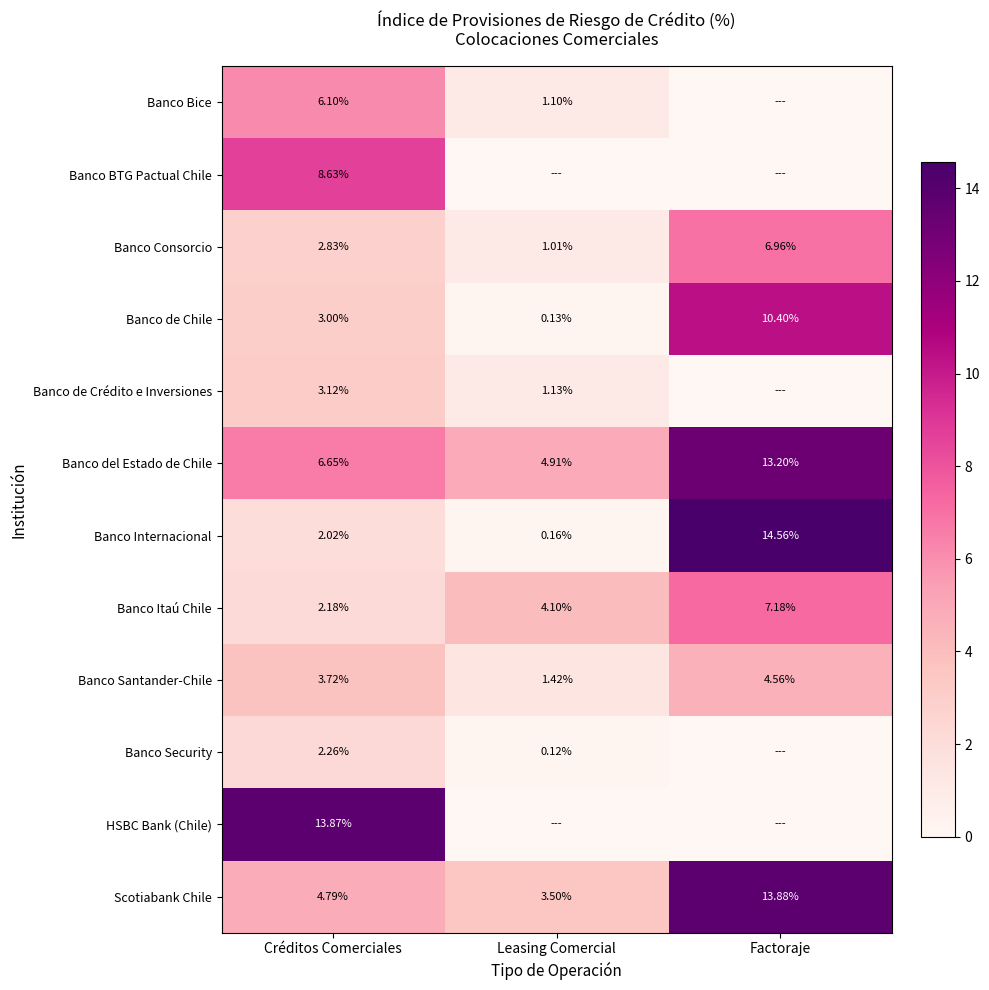

Where does the Scotiabank Chile series first go above 4?

Créditos Comerciales